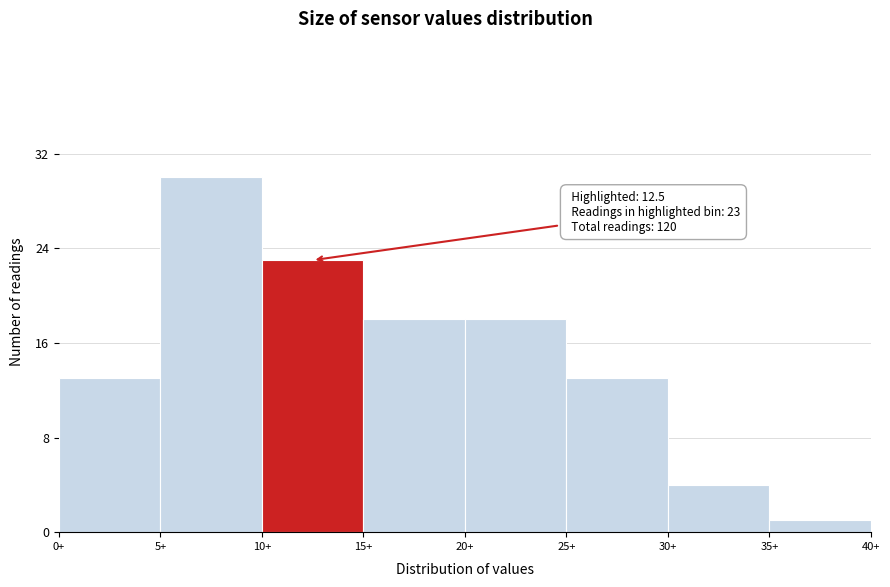

Over which range of the x-axis is the bar tallest?

5 to 10